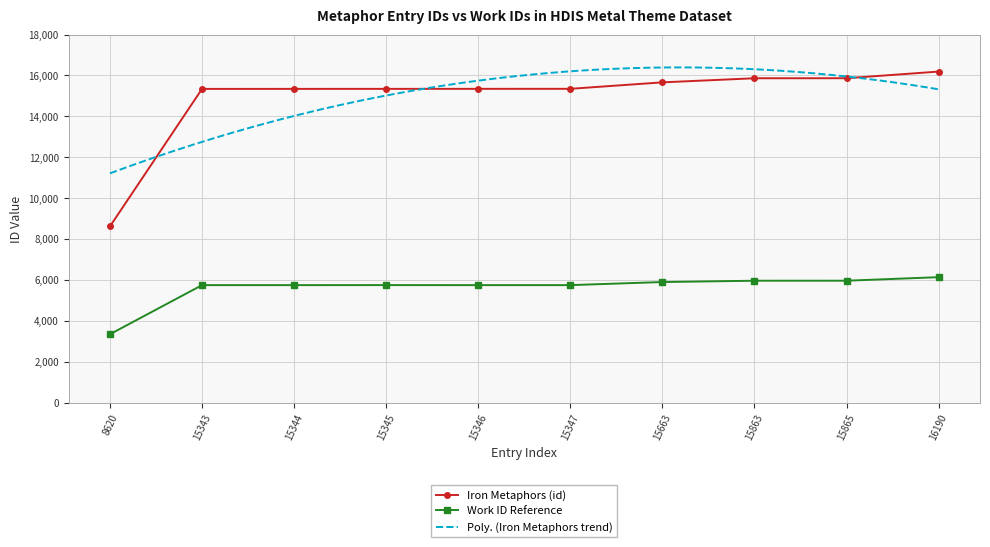

Is it true that Iron Metaphors (id) equals 4337 at 15345?

False